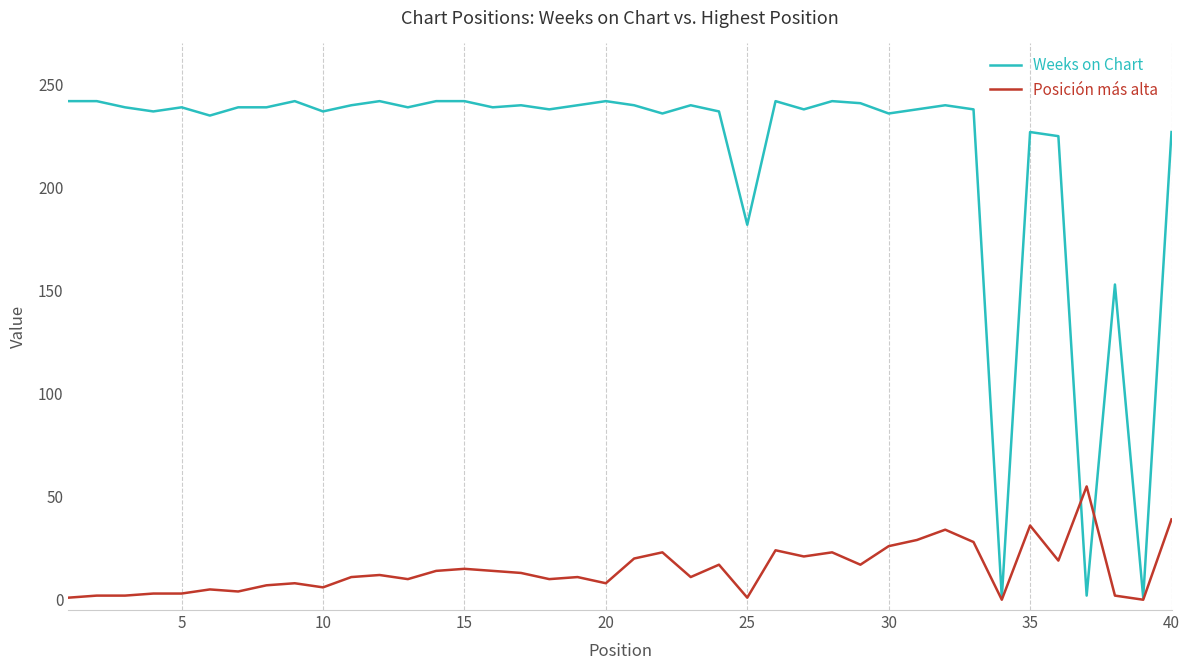

Rank the series by their average value, from highest to lowest.

Weeks on Chart, Posición más alta